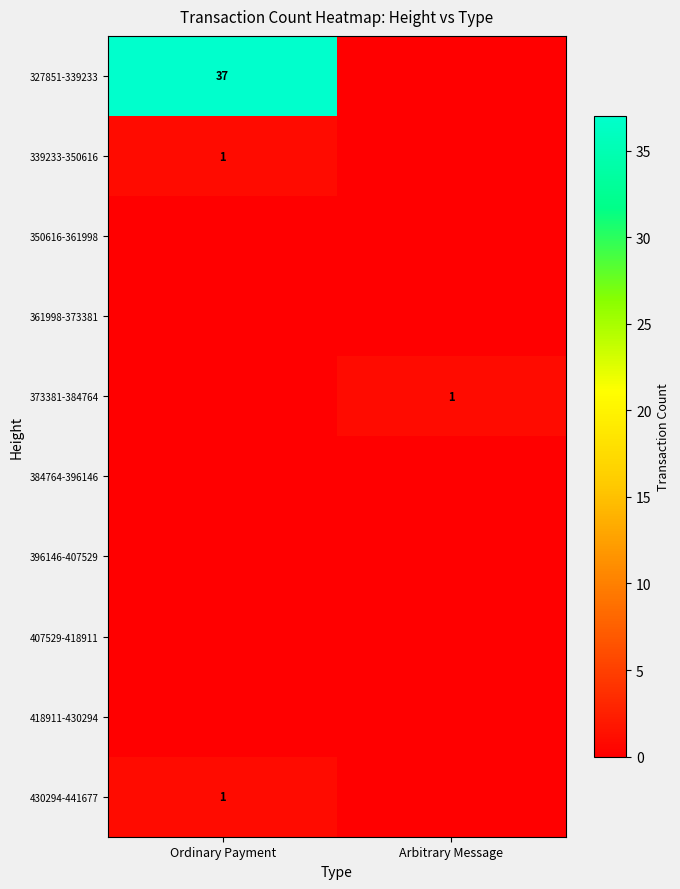

Which label corresponds to the smallest value in the chart?

Arbitrary Message